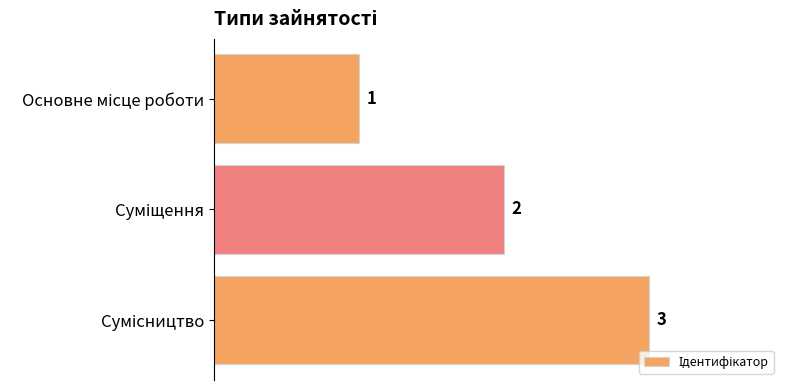

What is the value of the 2nd bar from the top?

2